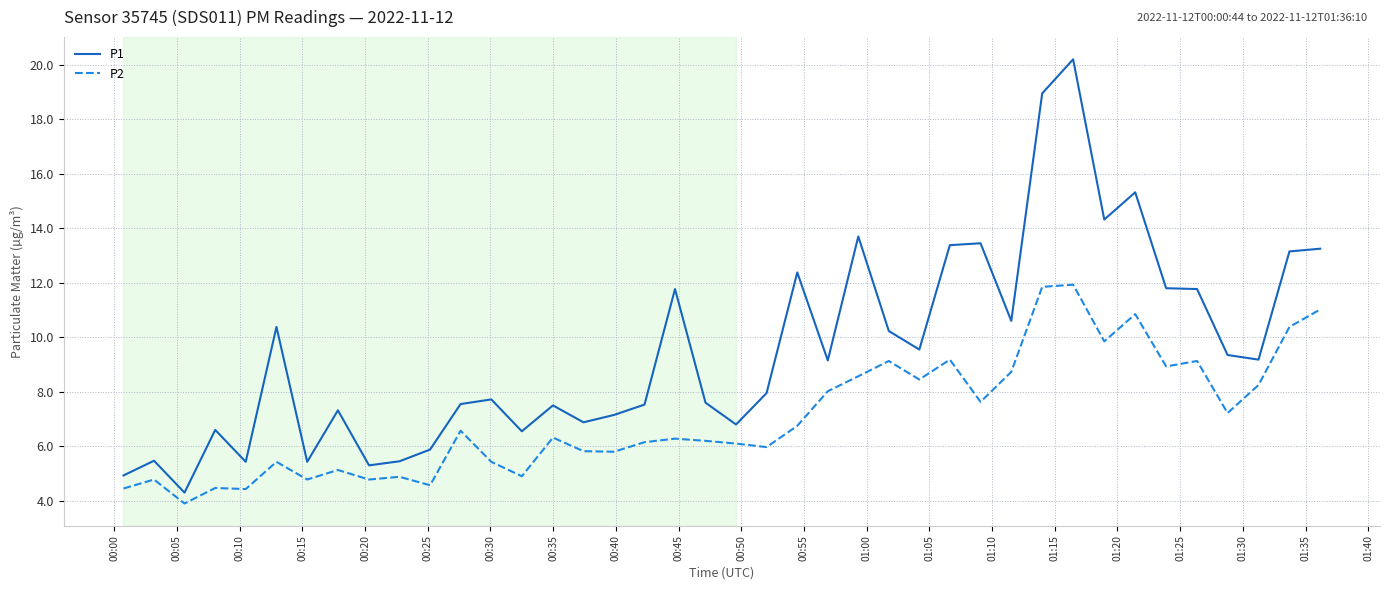

True or false: P2 and P1 cross at least once.

False